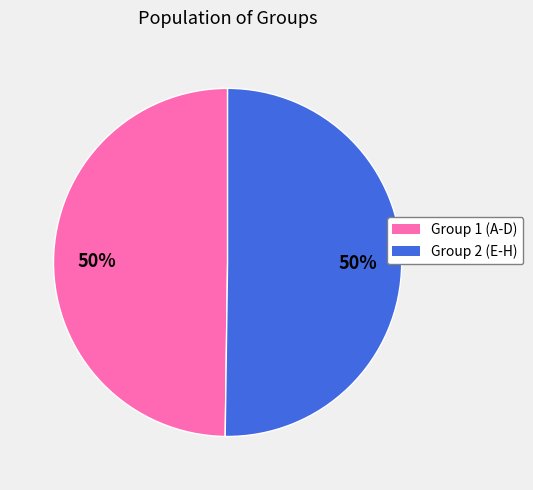

How many segments does this pie chart have?

2